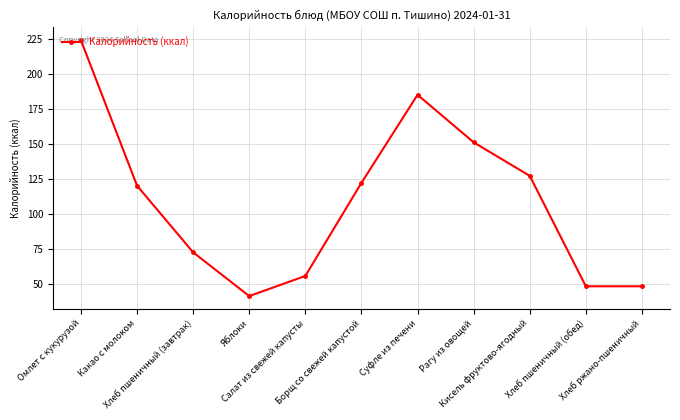

Is this an area chart (filled region under the line)?

No